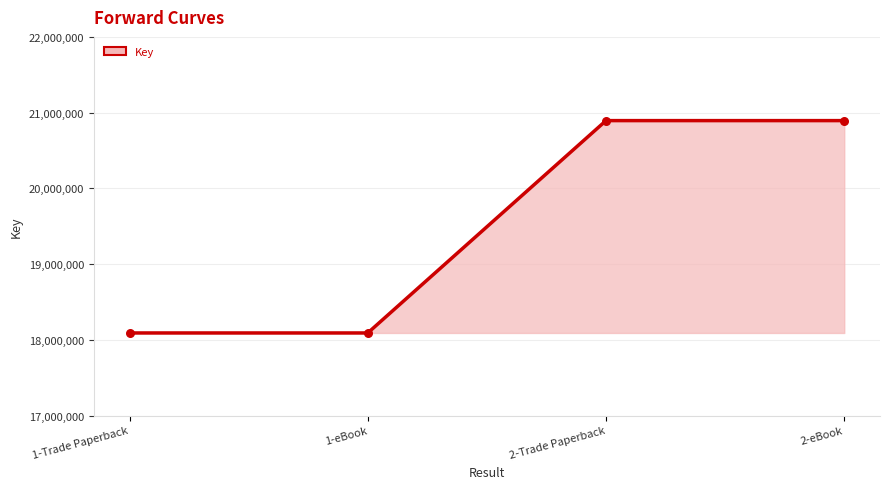

What is the ratio of the value at 1-eBook to the value at 2-Trade Paperback?

0.9